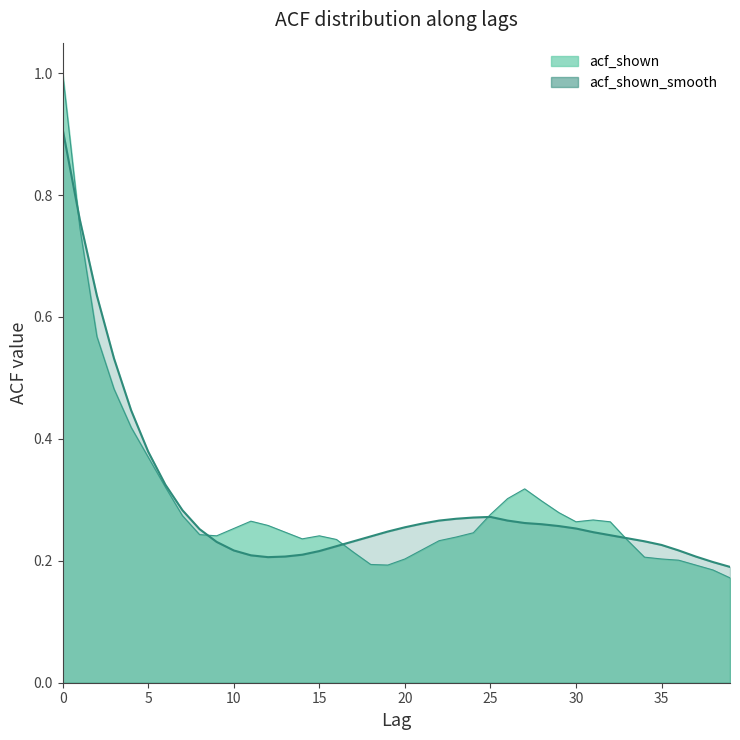

Reading left to right, transcribe all the data shown in this chart.

acf_shown: 1.0	0.7	0.6	0.5	0.4	0.4	0.3	0.3	0.2	0.2	0.3	0.3	0.3	0.2	0.2	0.2	0.2	0.2	0.2	0.2	0.2	0.2	0.2	0.2	0.2	0.3	0.3	0.3	0.3	0.3	0.3	0.3	0.3	0.2	0.2	0.2	0.2	0.2	0.2	0.2
acf_shown_smooth: 0.9	0.8	0.6	0.5	0.4	0.4	0.3	0.3	0.3	0.2	0.2	0.2	0.2	0.2	0.2	0.2	0.2	0.2	0.2	0.2	0.3	0.3	0.3	0.3	0.3	0.3	0.3	0.3	0.3	0.3	0.3	0.2	0.2	0.2	0.2	0.2	0.2	0.2	0.2	0.2